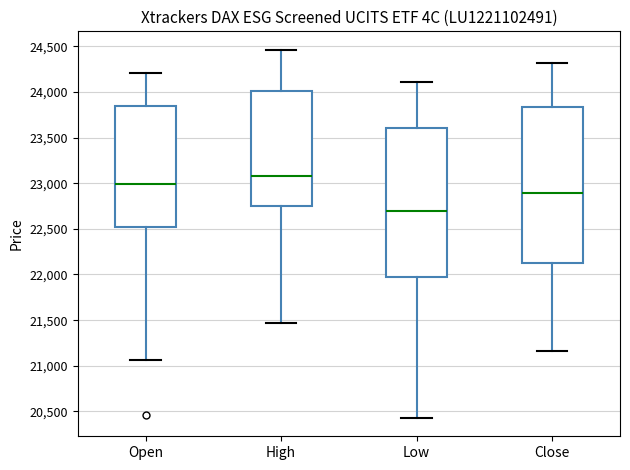

Which box has the highest median line?

High